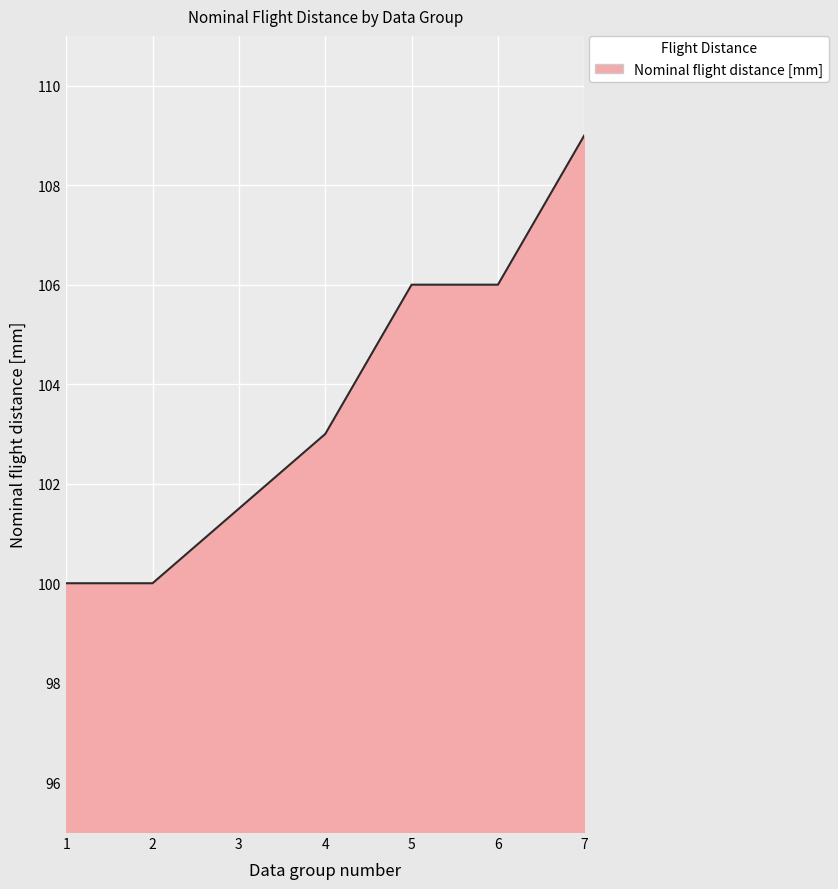

What is the minimum value shown in the chart?

100.0